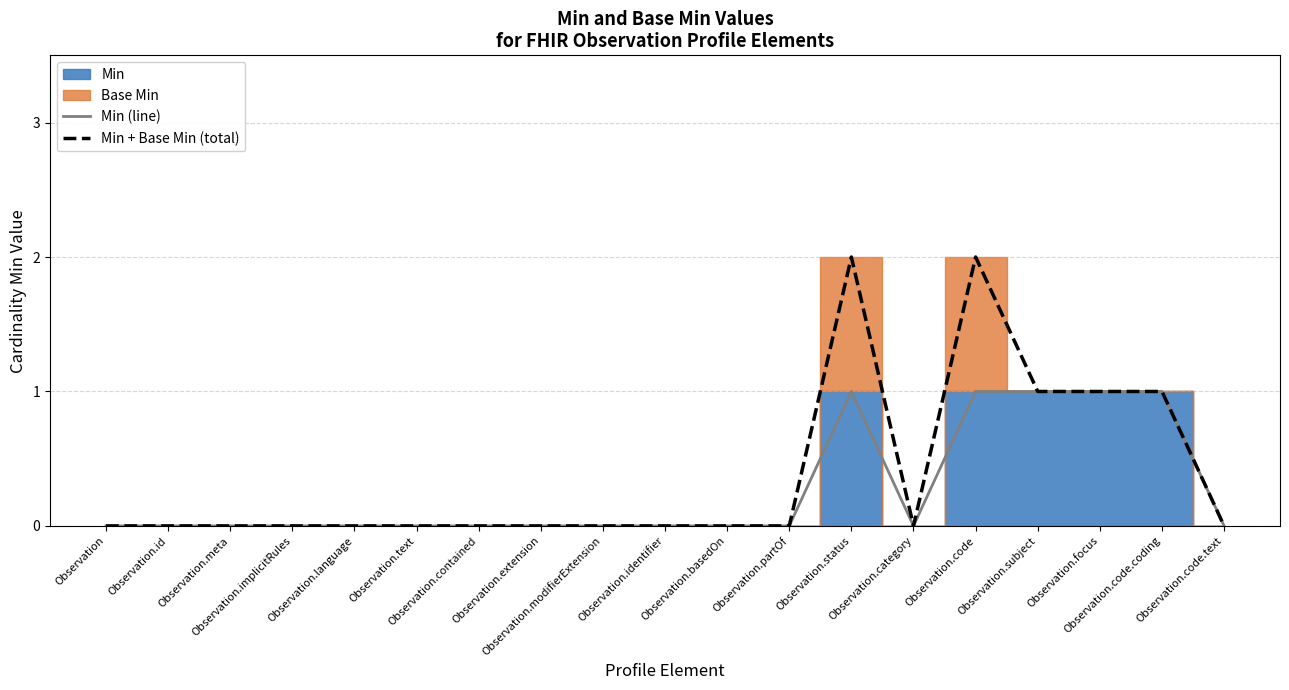

Count the number of categories in the chart.

19